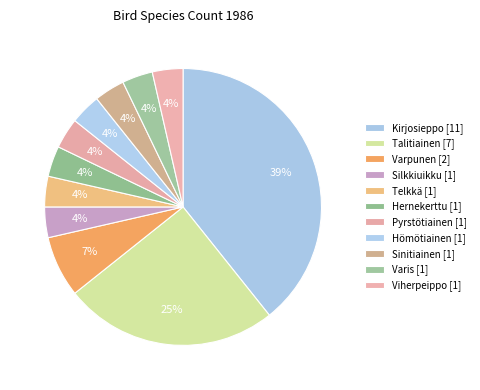

Combined, what portion of the pie is Varis and Pyrstötiainen?

7.1%